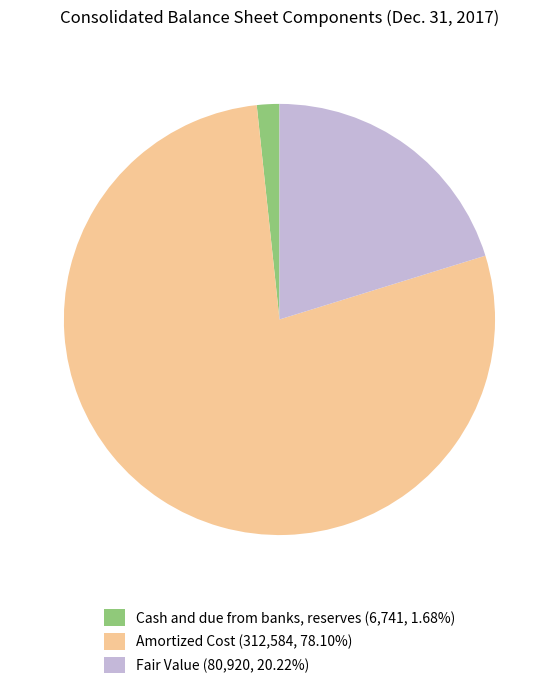

How many slices are in this pie chart?

3